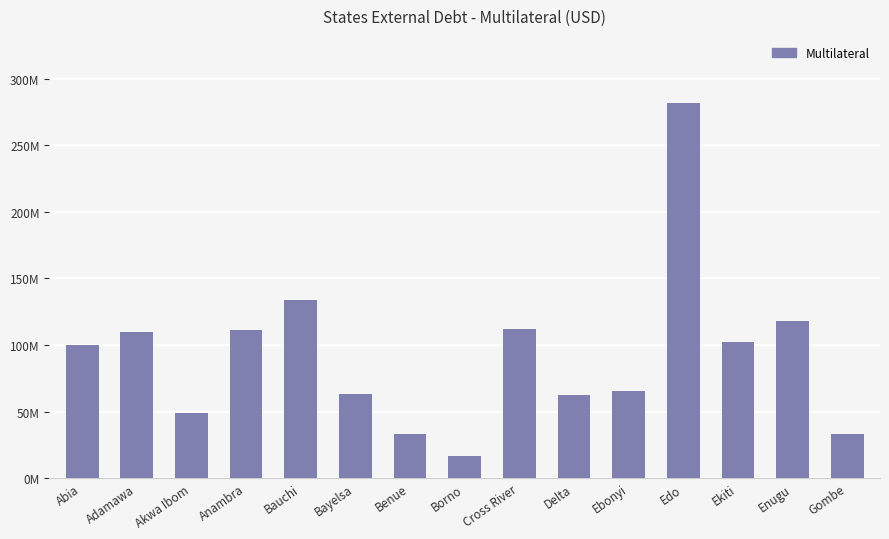

Which has a higher value, Gombe or Abia?

Abia